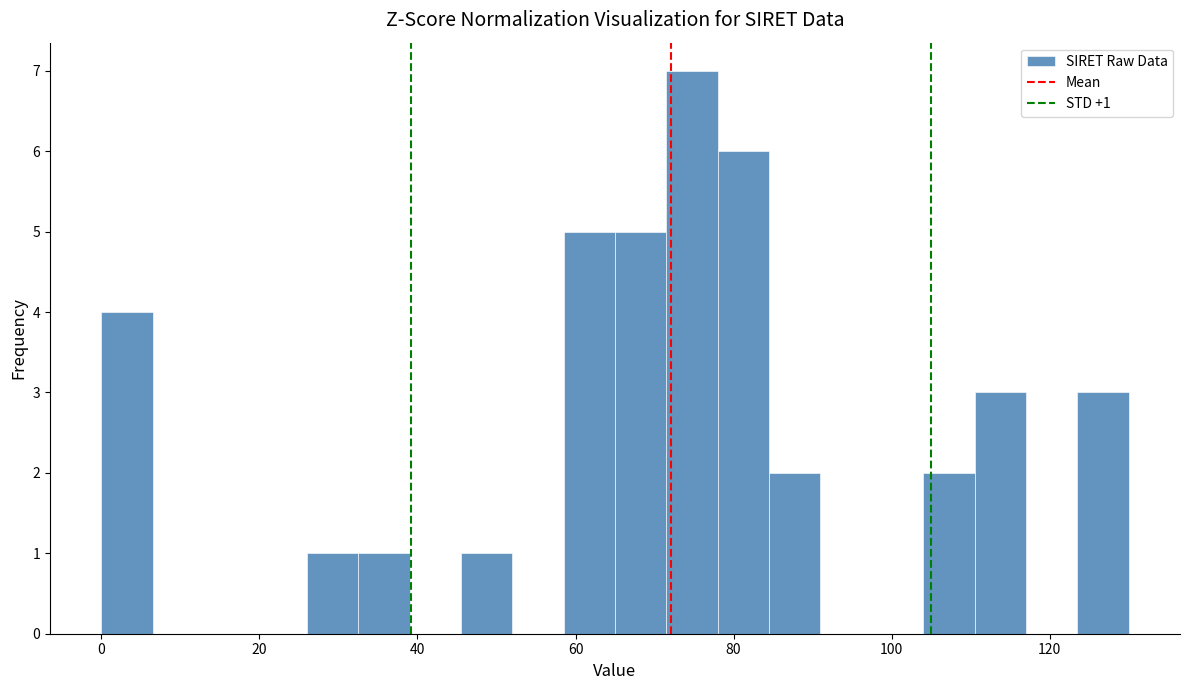

Around what value on the x-axis is the tallest bar? Give the approximate position of its centre, as read against the axis.

74